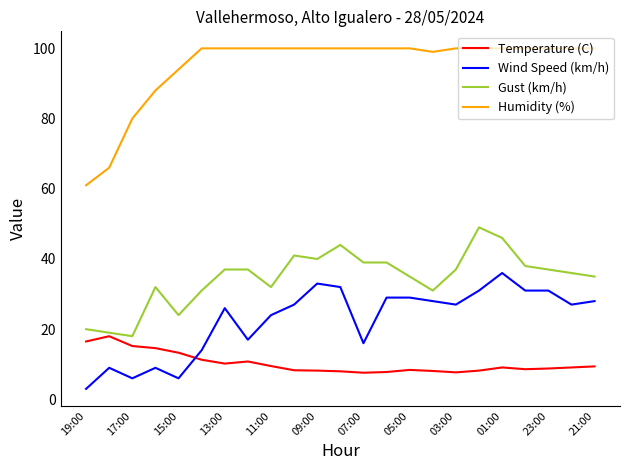

True or false: Humidity (%) and Temperature (C) intersect in this chart.

False